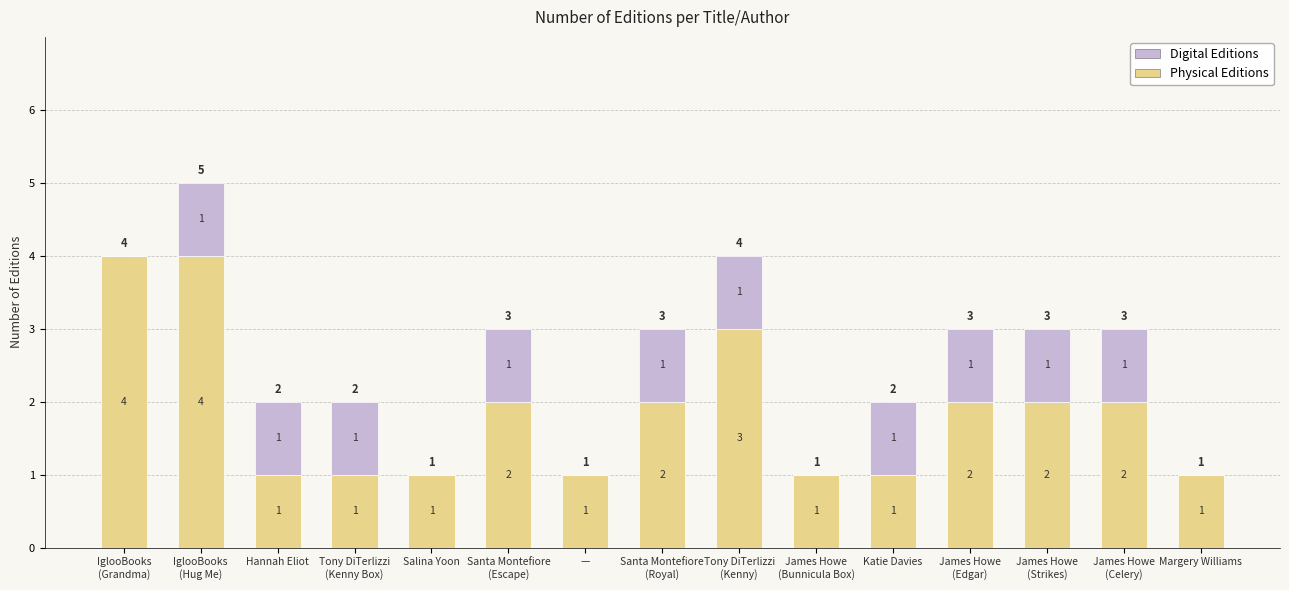

What is the highest value of the Physical Editions series?

4